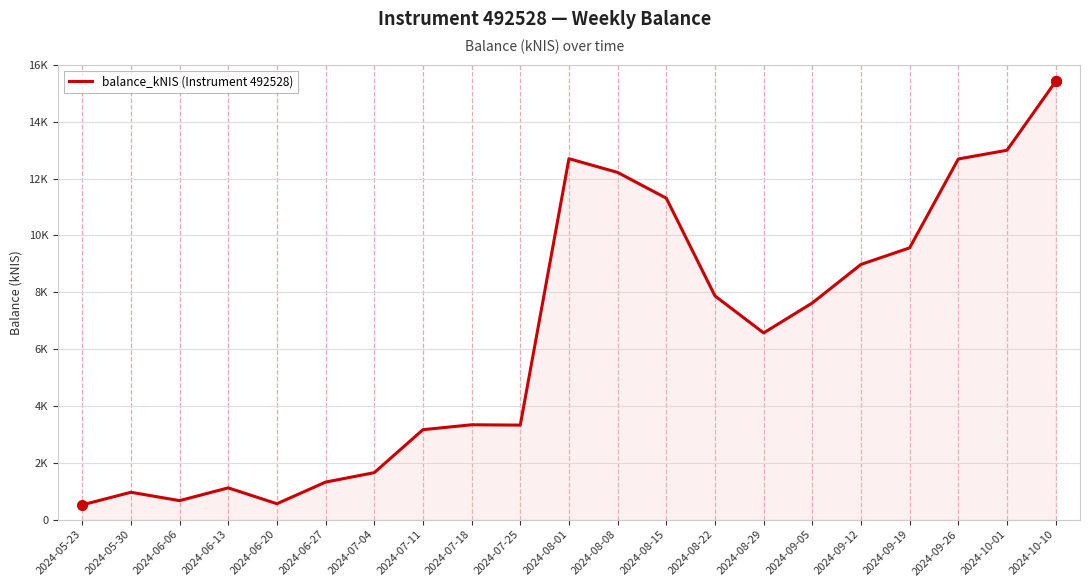

Is this an area chart (filled region under the line)?

Yes